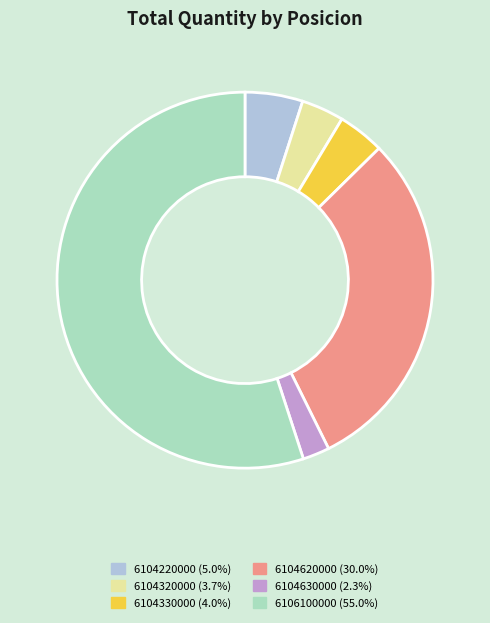

Which slice represents more than half of the pie?

6106100000